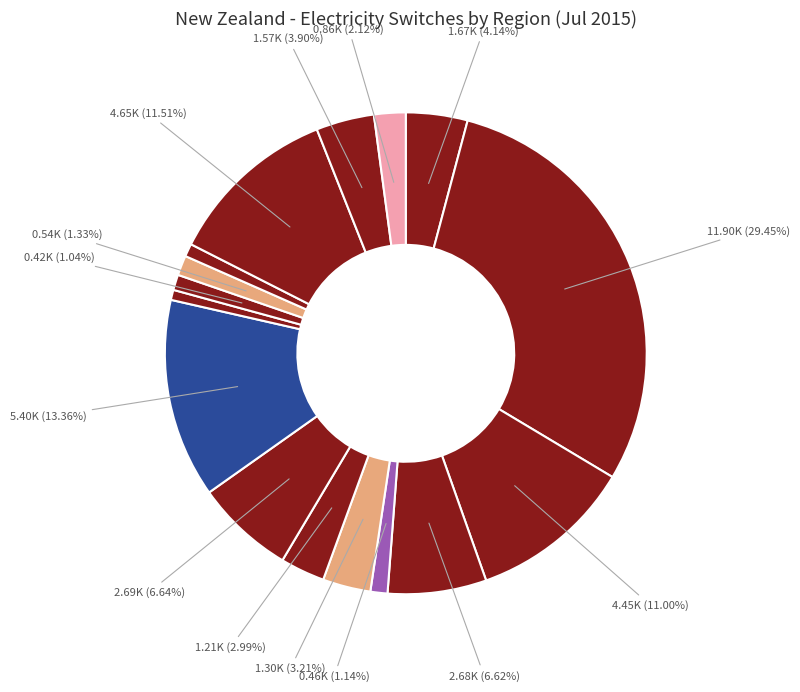

Count the number of slices in the pie.

16